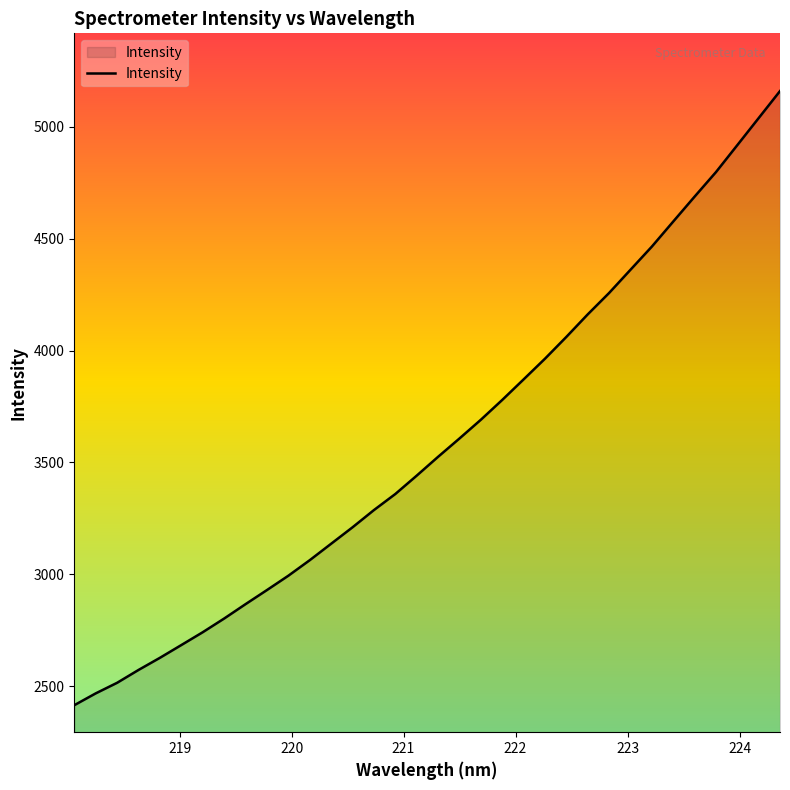

What is the difference between the maximum and minimum values?

2746.0